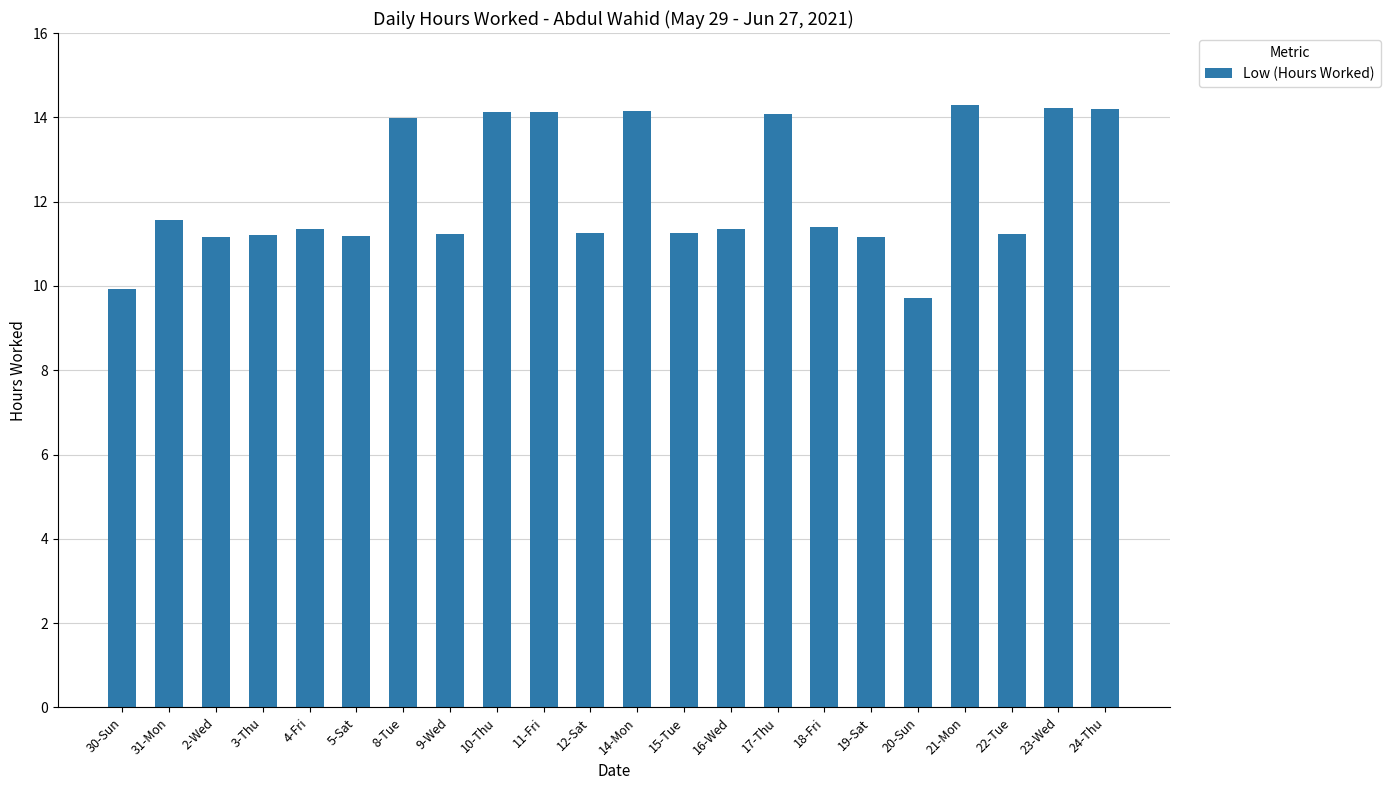

What is the label of the 2nd bar from the right?

23-Wed